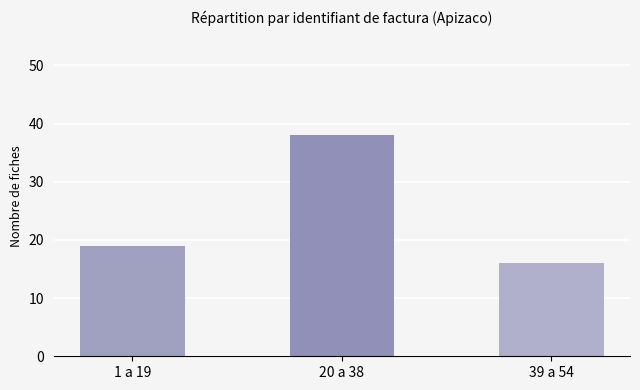

What is the maximum value shown in the chart?

38